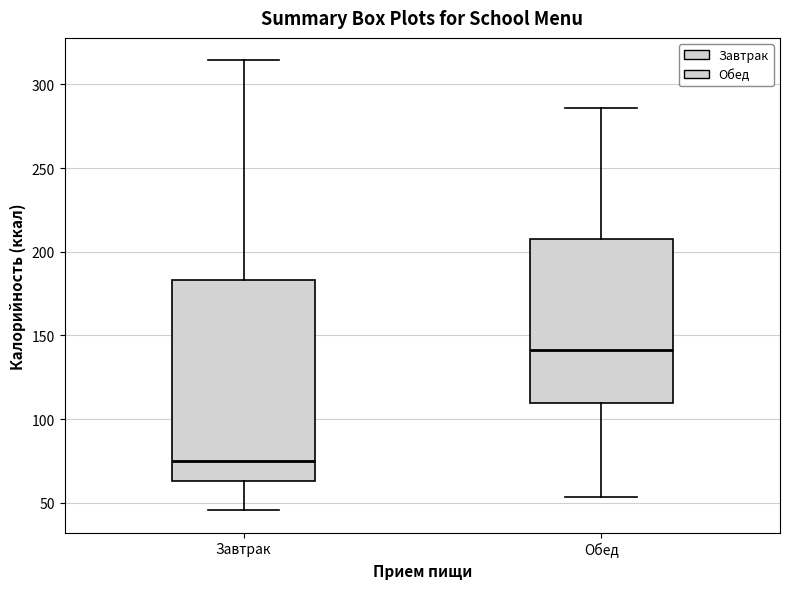

Reading left to right, transcribe this box plot: for each box, give where its median line is, the range the box spans, and where its two whiskers end, as read against the y-axis. The values are not printed on the chart, so give them approximately, as read against the axis.

Завтрак: median 75, box 65 to 185, whiskers 45 to 315
Обед: median 140, box 110 to 210, whiskers 55 to 285